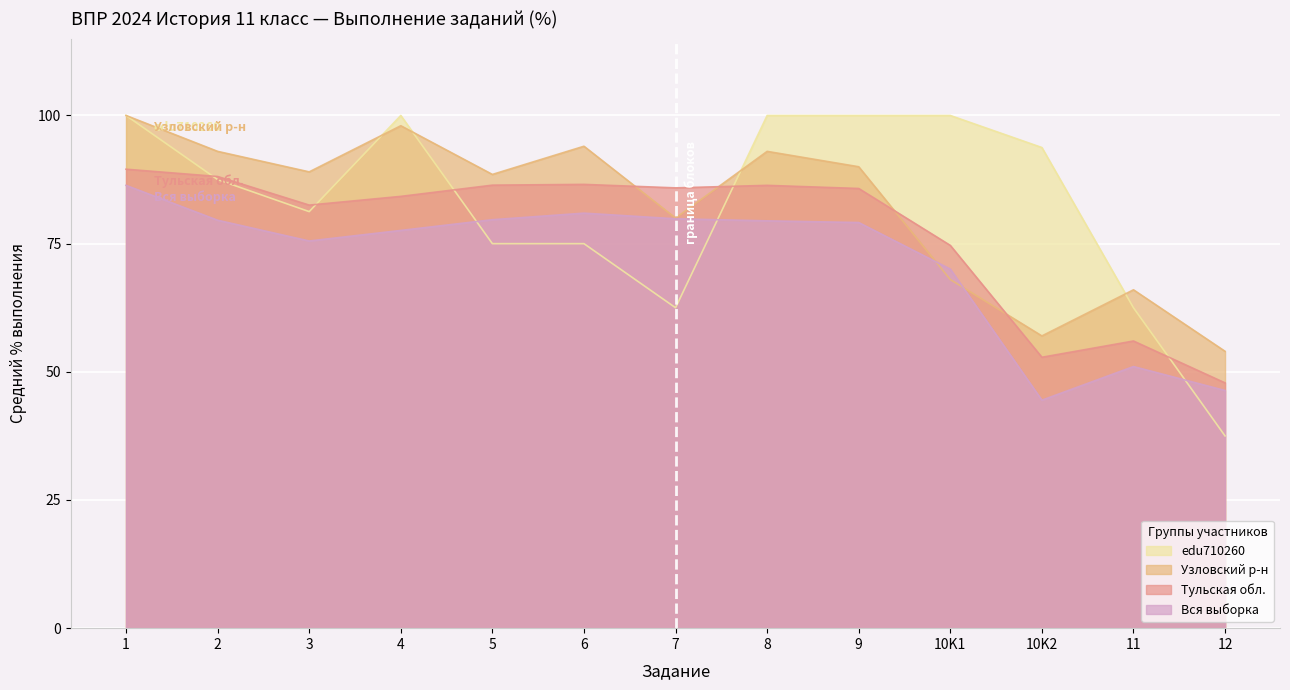

Which series has the largest total across all categories?

edu710260